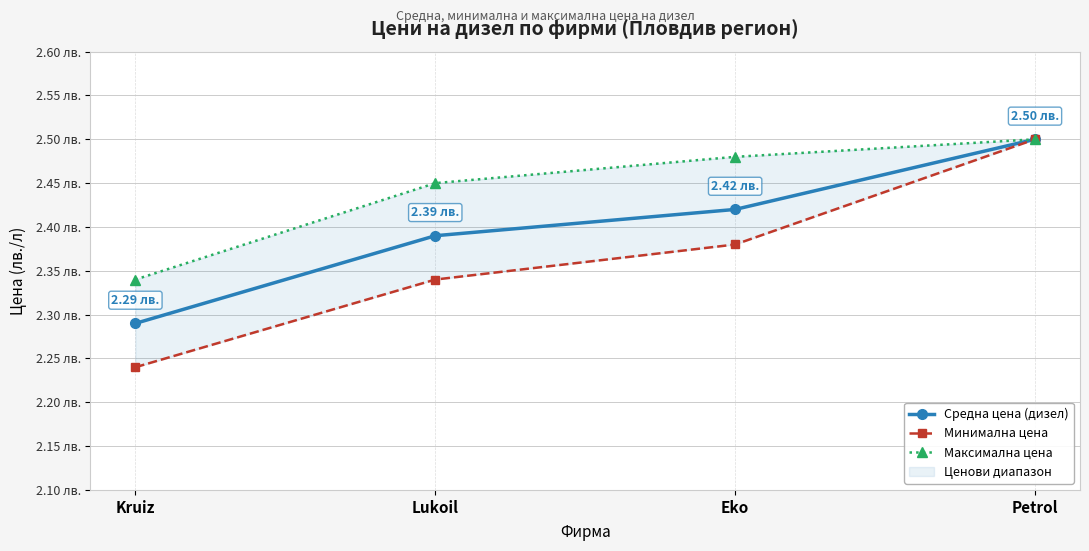

List the series in order of their peak value, lowest first.

Средна цена (дизел), Минимална цена, Максимална цена